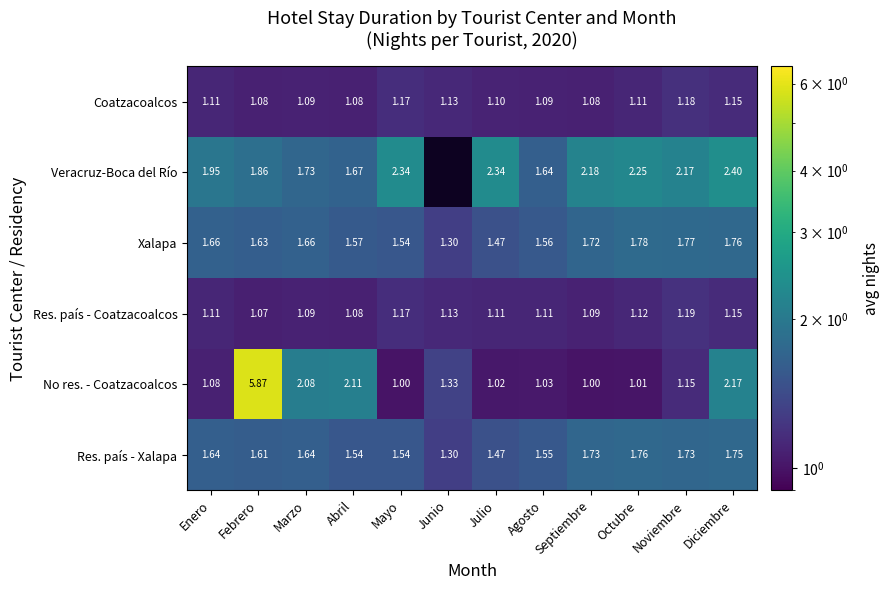

What is the difference between the maximum and minimum values in the Res. país - Coatzacoalcos series?

0.1